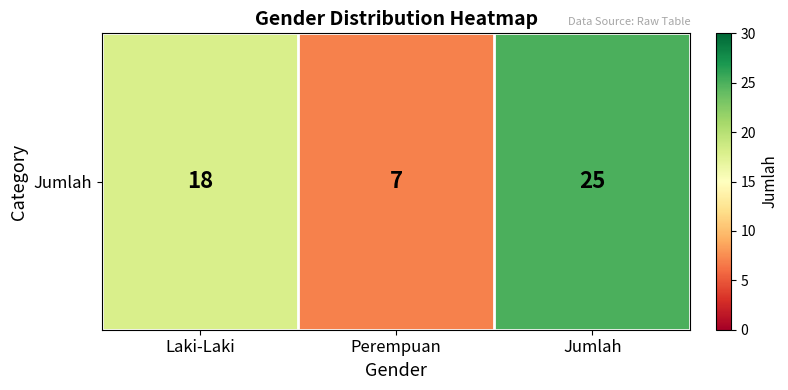

What is the sum of the values at Laki-Laki and Jumlah?

43